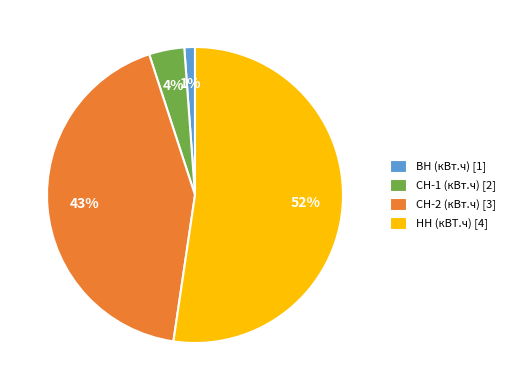

To the nearest percent, what portion does СН-2 (кВт.ч) represent?

43%